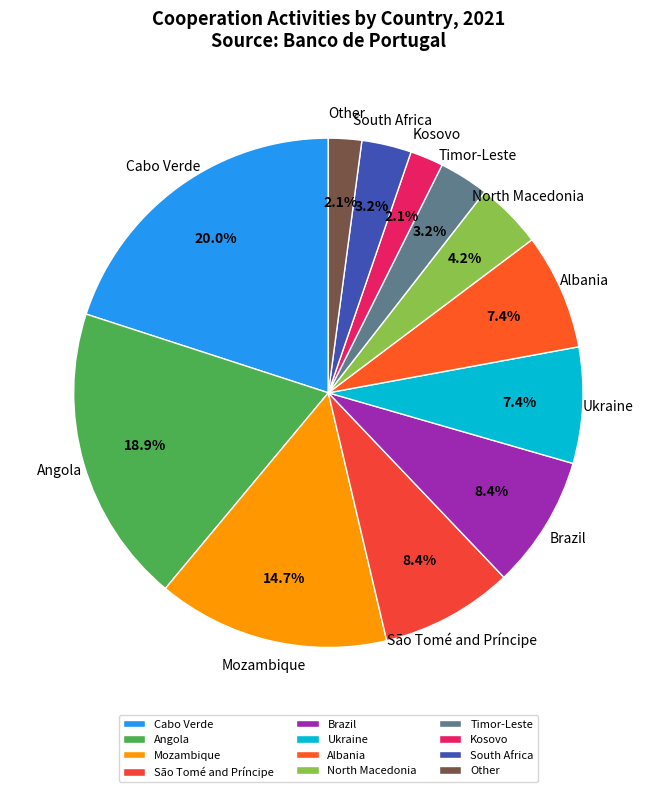

The São Tomé and Príncipe slice represents 26% of the pie. True or false?

False